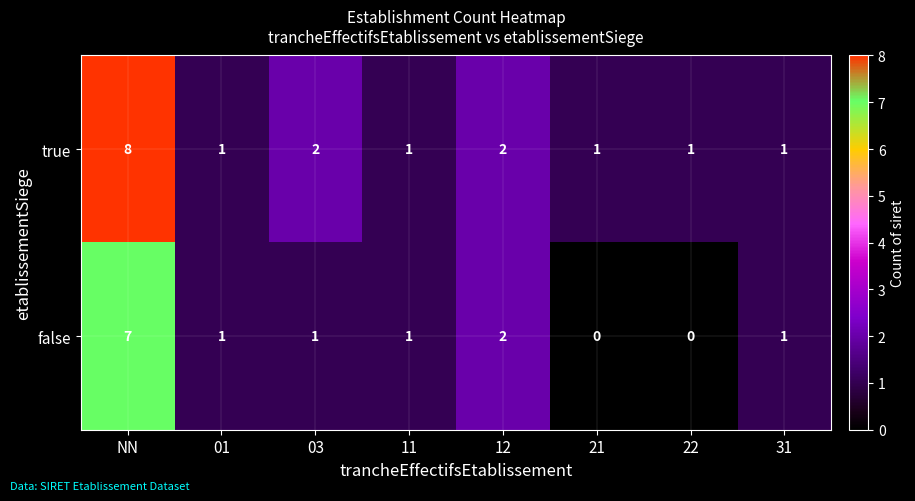

What is the difference between the maximum and minimum values in the true series?

7